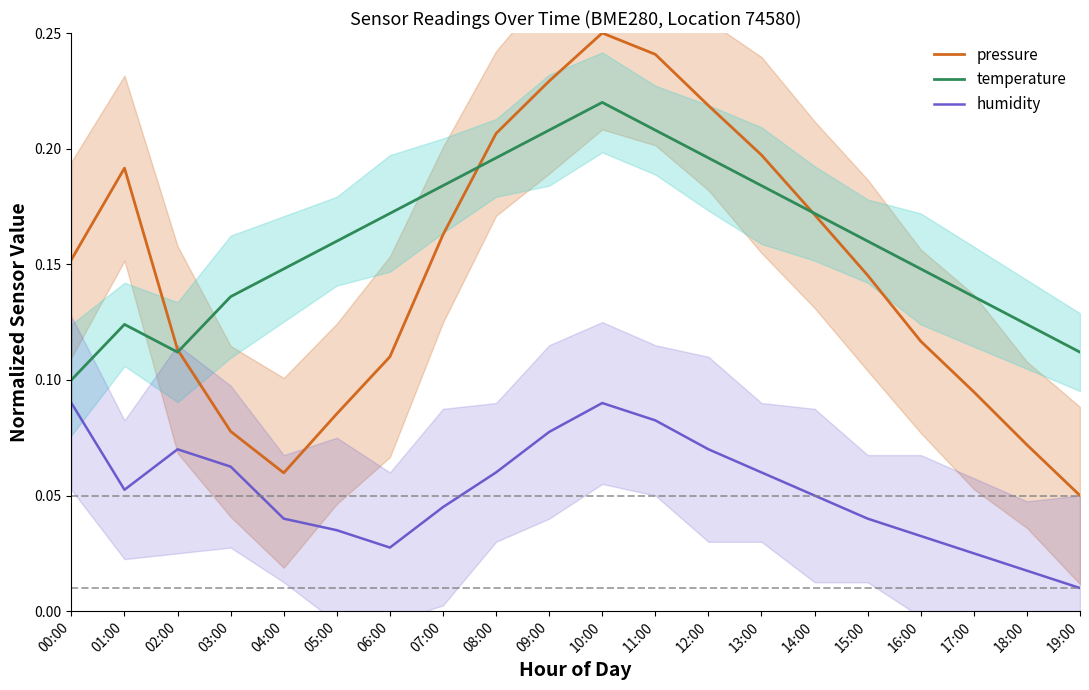

True or false: temperature and humidity intersect in this chart.

False